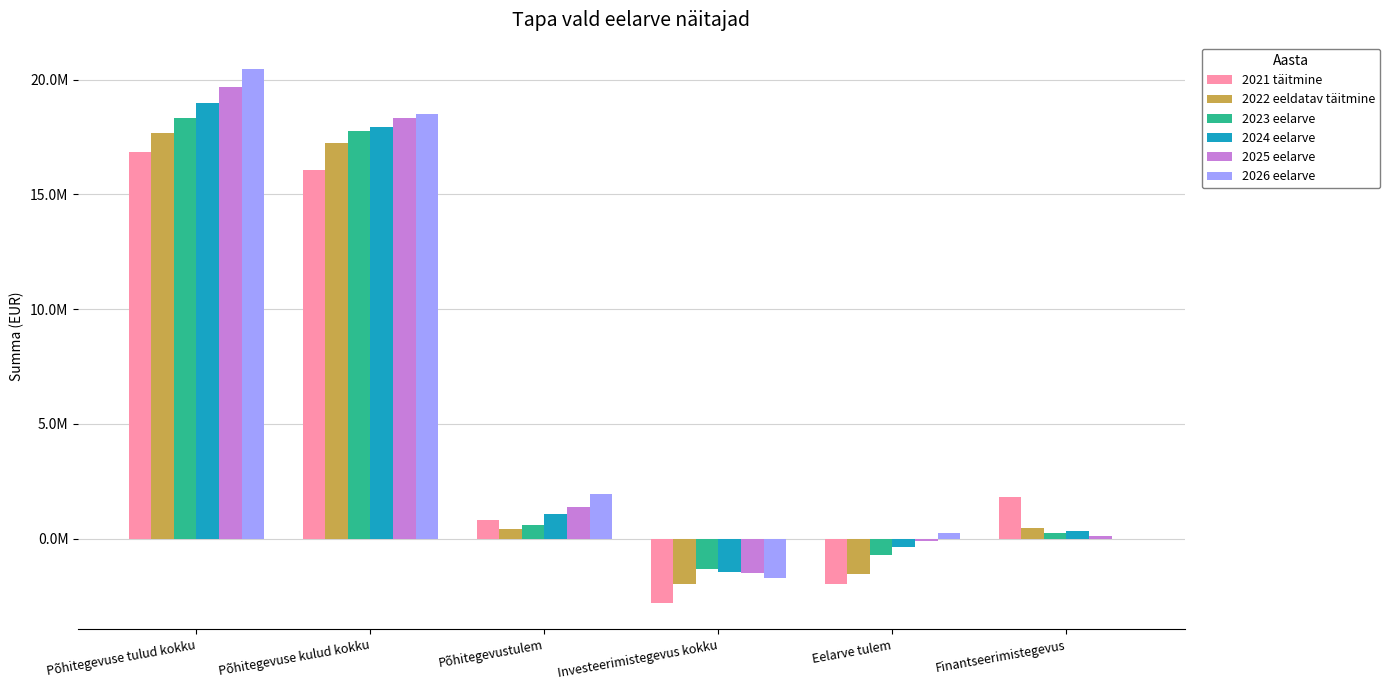

True or false: 2026 eelarve has a value of 120585.6 at Eelarve tulem.

False